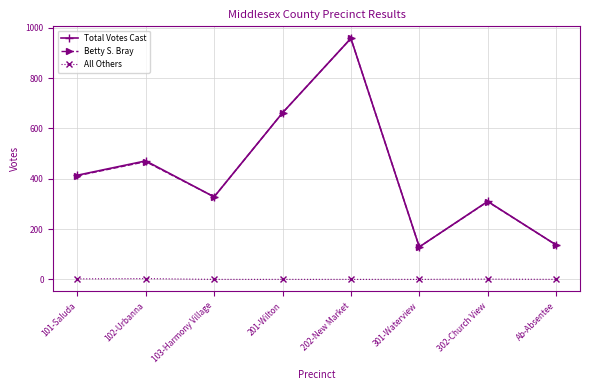

Is the value of Betty S. Bray at 103-Harmony Village greater than the value of Total Votes Cast at 201-Wilton?

No